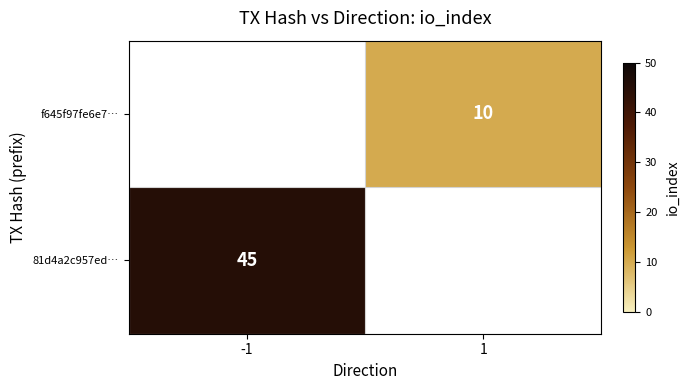

True or false: f645f97fe6e7… has a value of 15 at 1.

False